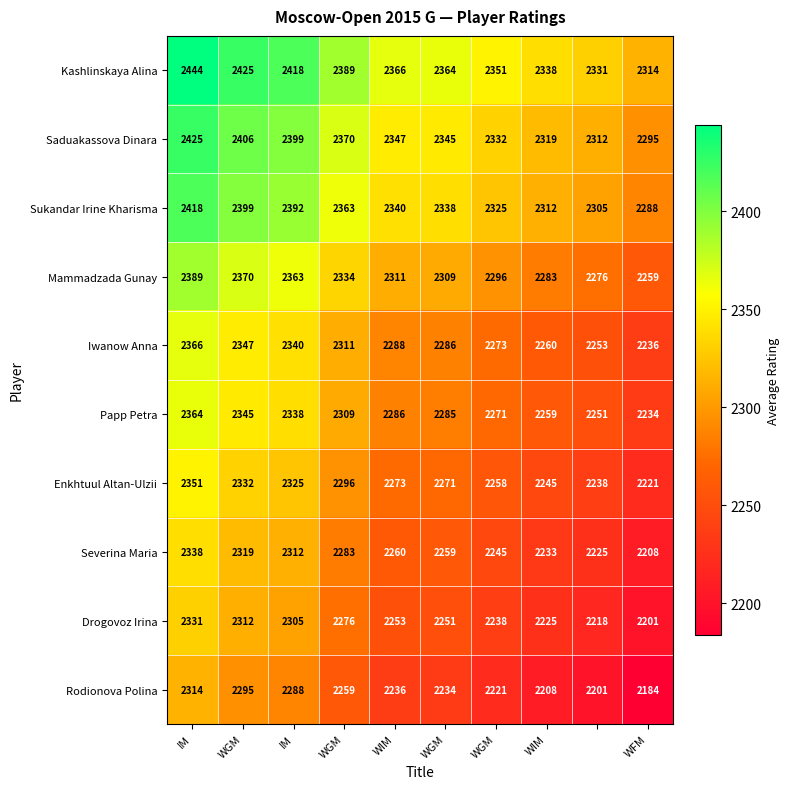

What is the minimum value shown in the chart?

2184